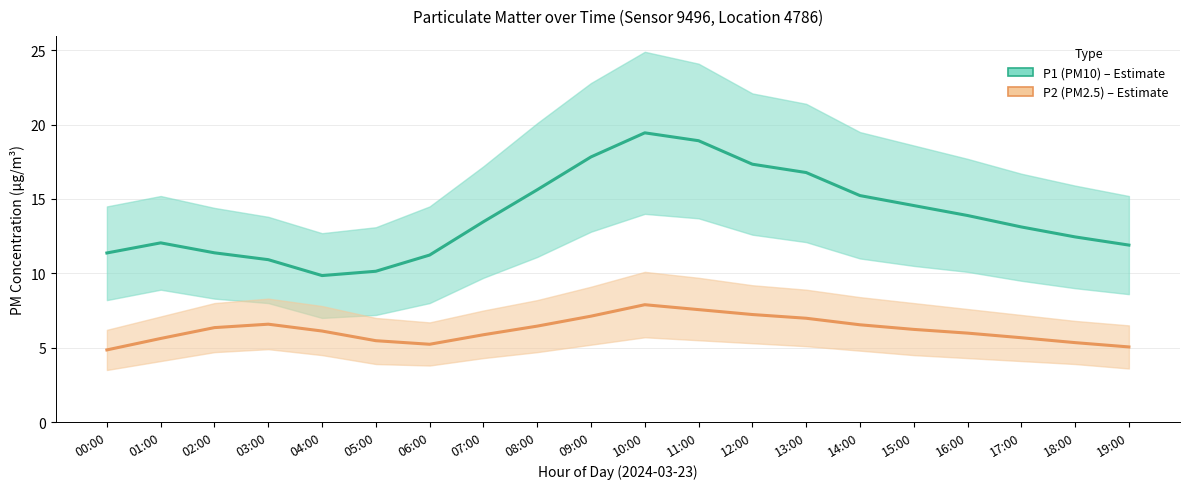

What is the difference between the highest and lowest values at 04:00?

3.7